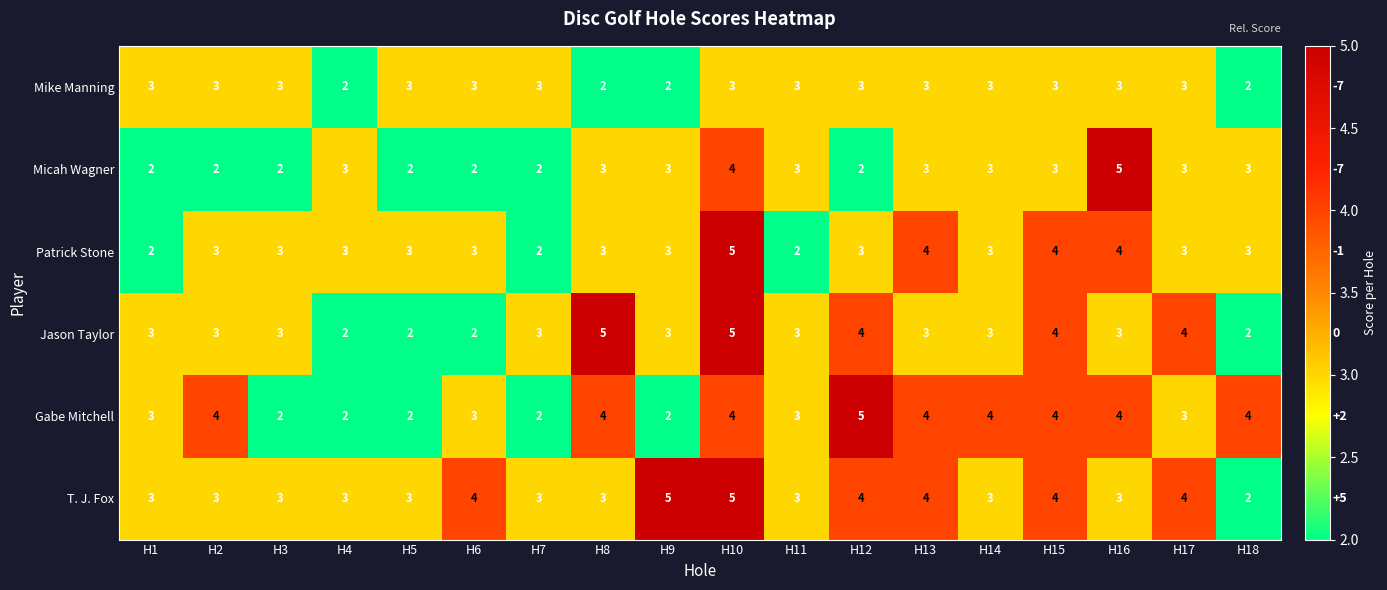

What is the total value across all series at H17?

20